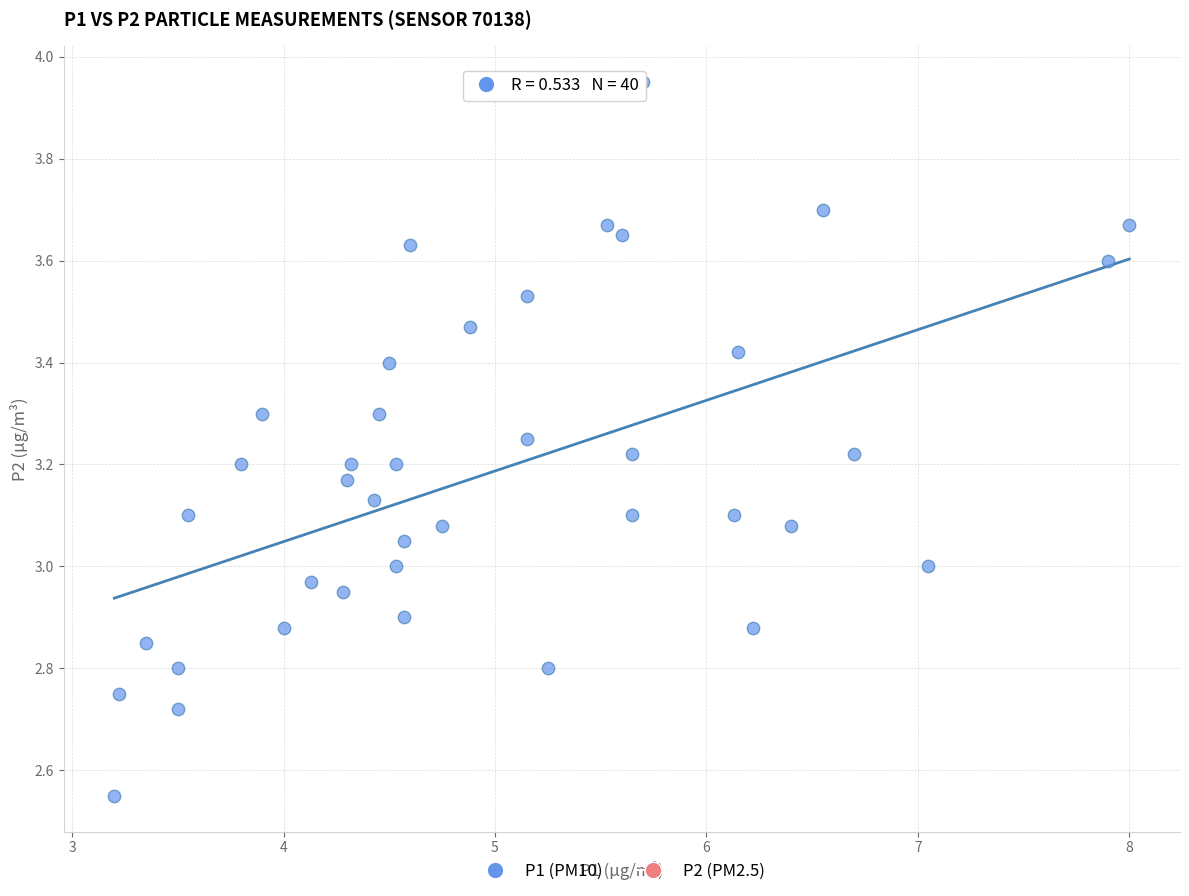

What is the range of X values (max minus min)?

4.8